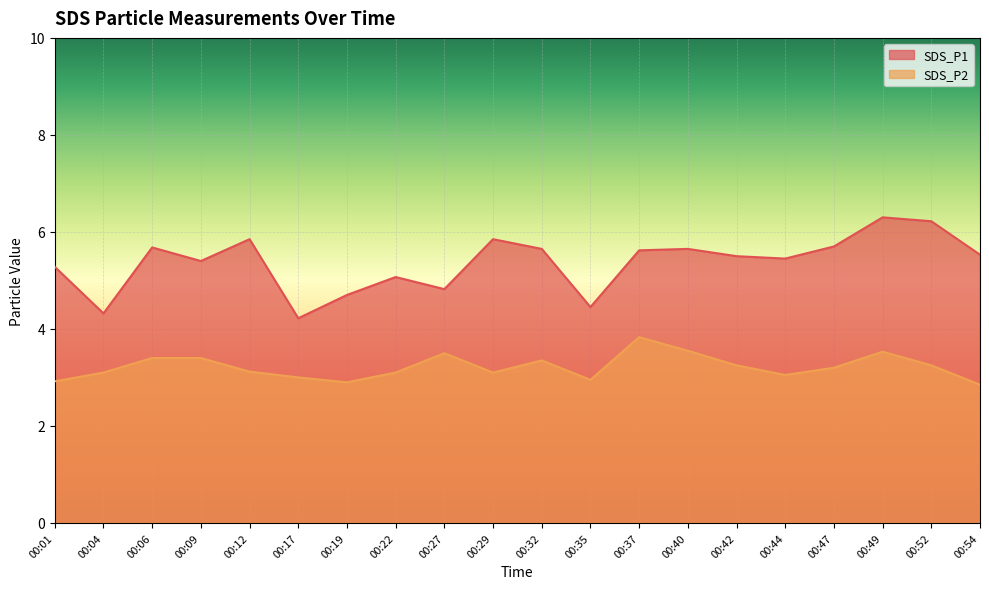

What is the difference between the highest and lowest values at 00:17?

1.2